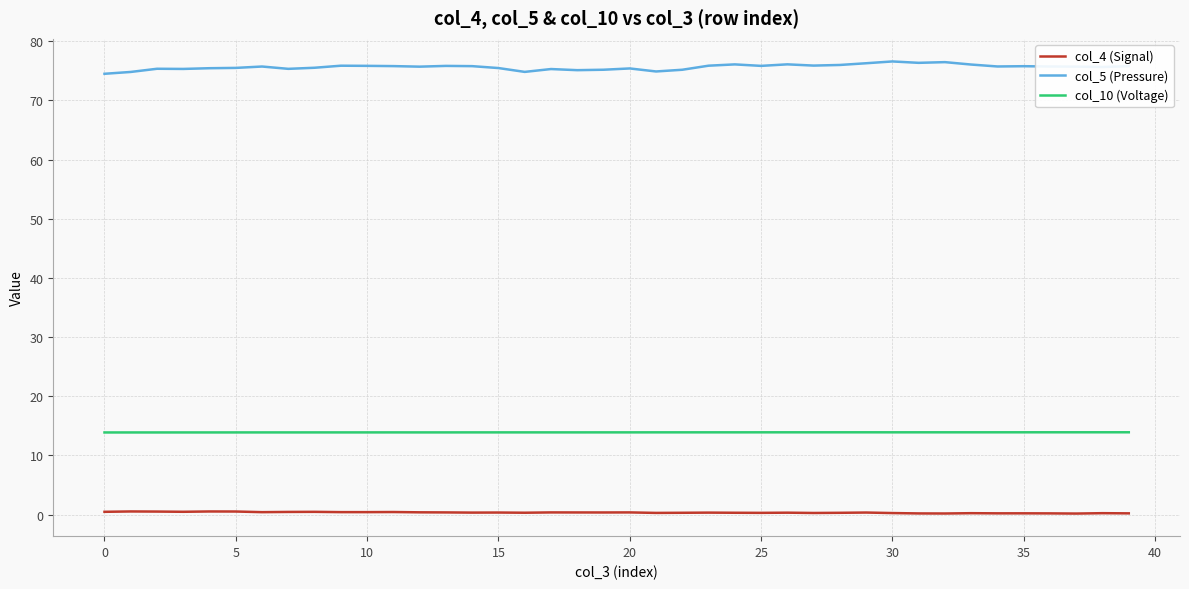

List the series in order of their peak value, highest first.

col_5 (Pressure), col_10 (Voltage), col_4 (Signal)